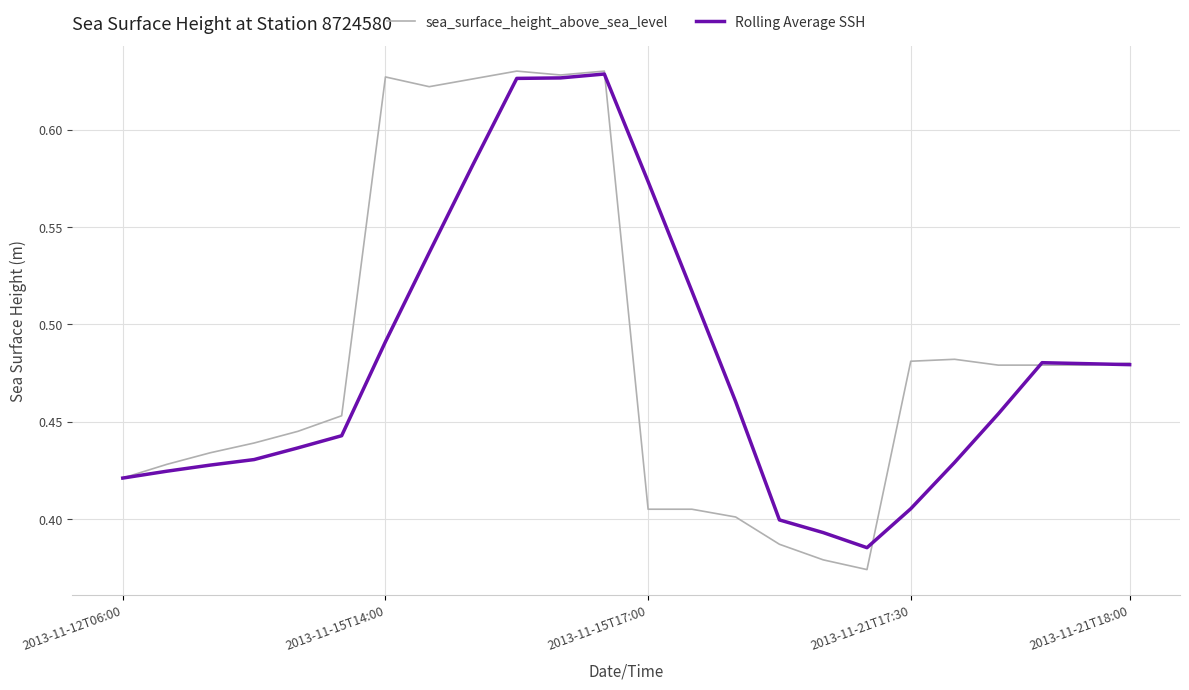

What are all the series names shown in the legend?

sea_surface_height_above_sea_level, Rolling Average SSH